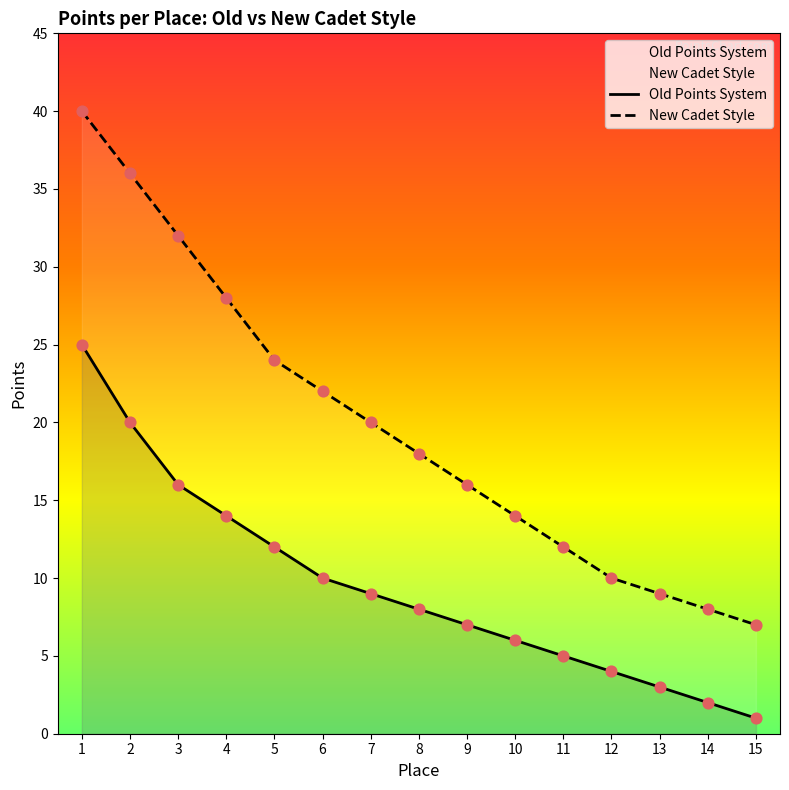

Which series reaches the minimum Y coordinate?

Old Points System